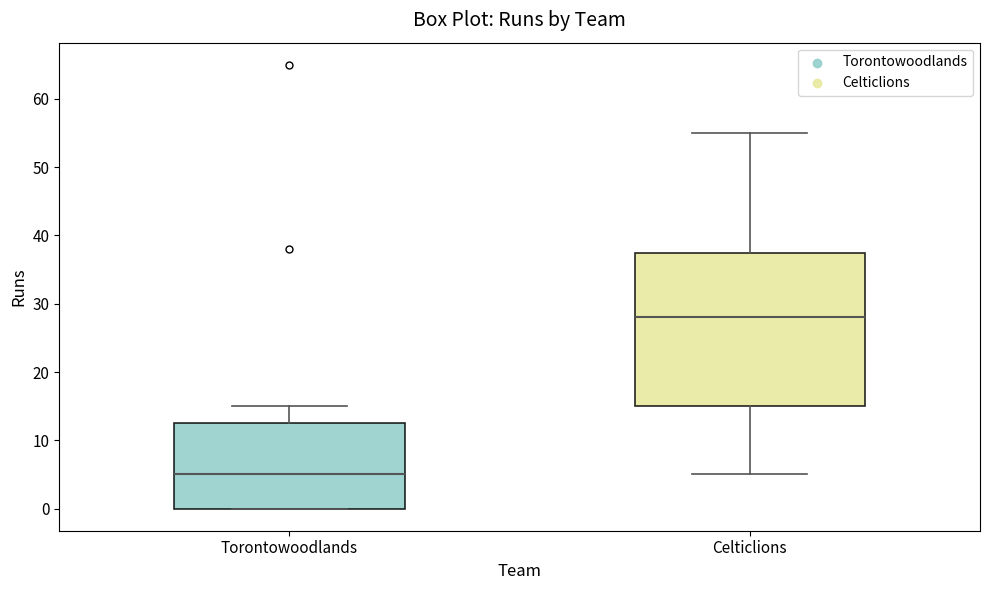

Reading left to right, read every box against the y-axis: the position of its median line, the range the box covers, and the ends of its whiskers. The values are not printed on the chart, so give them approximately, as read against the axis.

Torontowoodlands: median 5, box 0 to 13, whiskers 0 to 15
Celticlions: median 28, box 15 to 38, whiskers 5 to 55